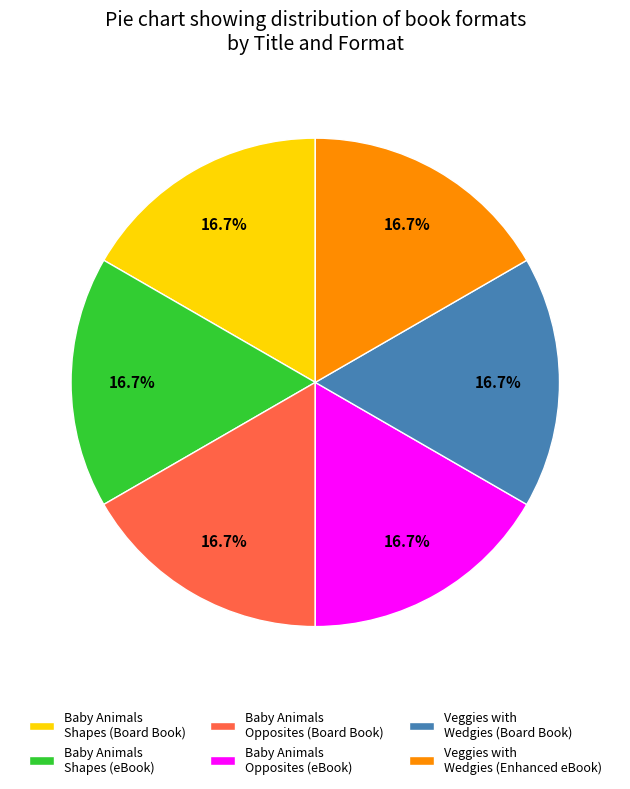

How many segments does this pie chart have?

6